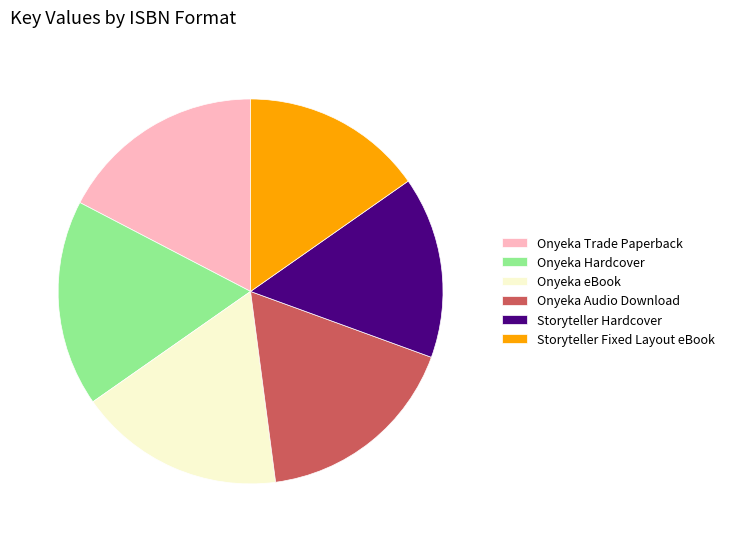

Is it true that Storyteller Hardcover is 15% of the pie?

True